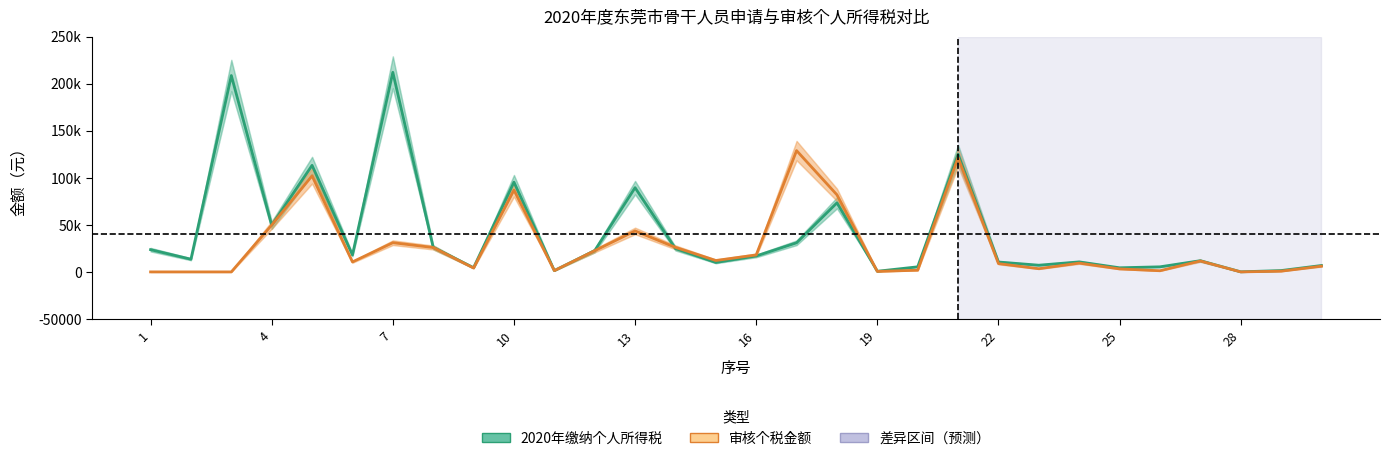

After their last crossing, which series has the higher values: 审核个税金额 or 2020年缴纳个人所得税?

2020年缴纳个人所得税